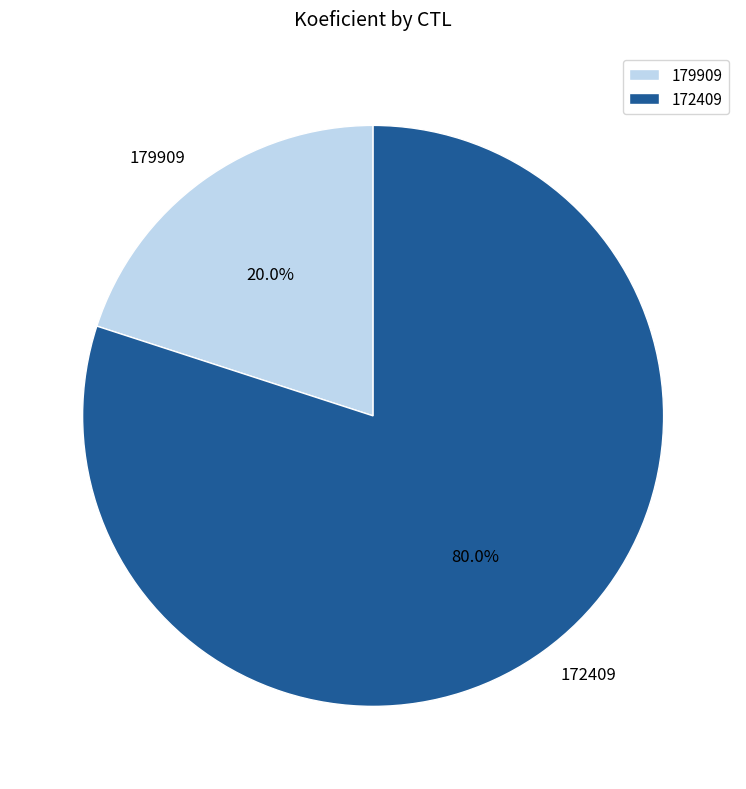

Count the number of slices in the pie.

2